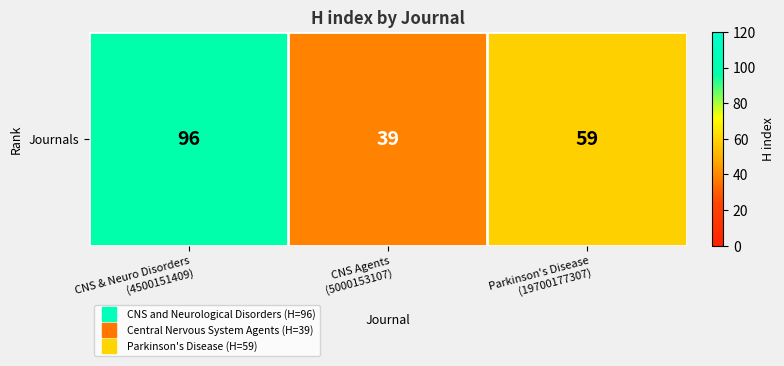

What is the approximate value at CNS Agents
(5000153107), to the nearest 5?

40